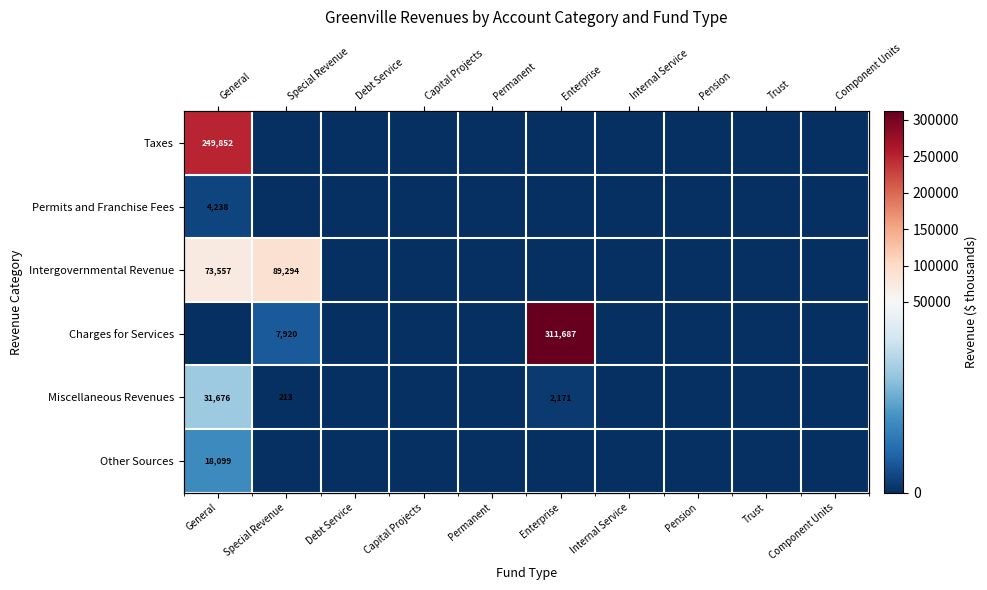

At which category is the sum across all series the highest?

General